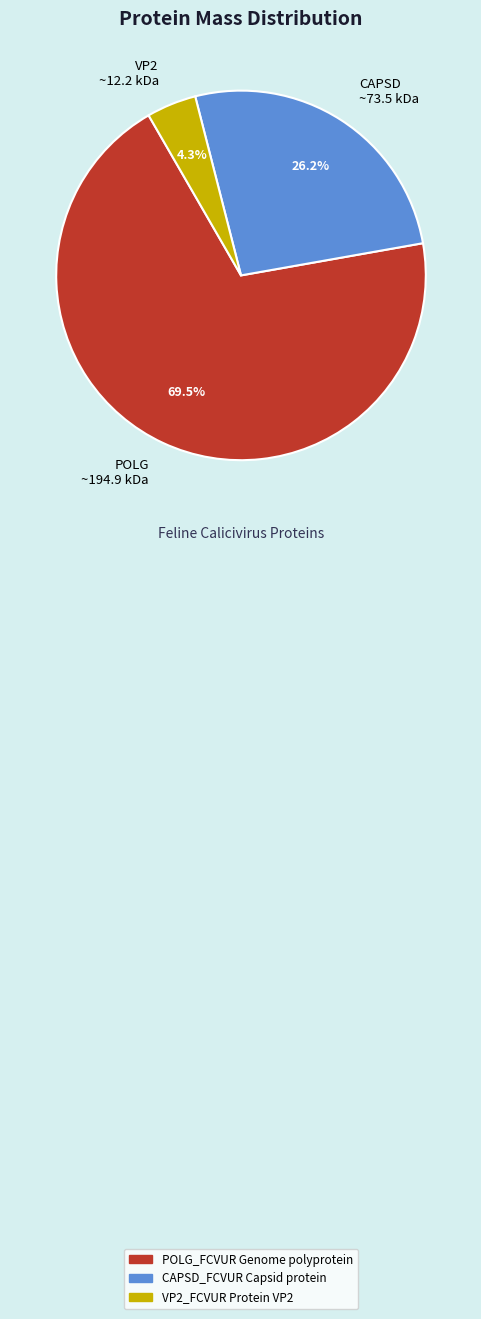

Rank the categories by value from lowest to highest.

VP2 ~12.2 kDa, CAPSD ~73.5 kDa, POLG ~194.9 kDa